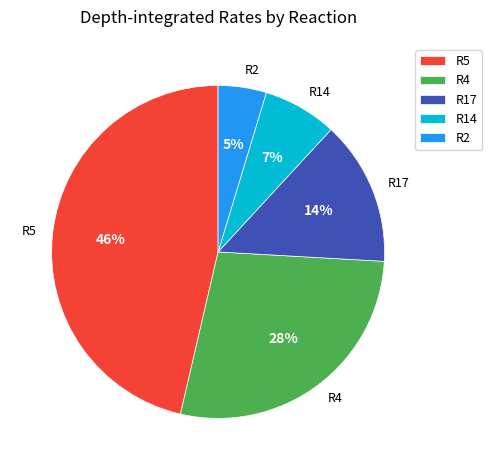

To the nearest percent, what percentage of the pie is R14?

7%